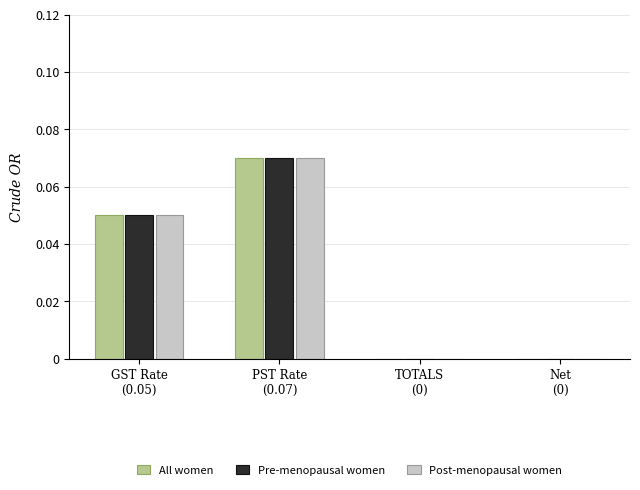

Count the number of data series in this chart.

3